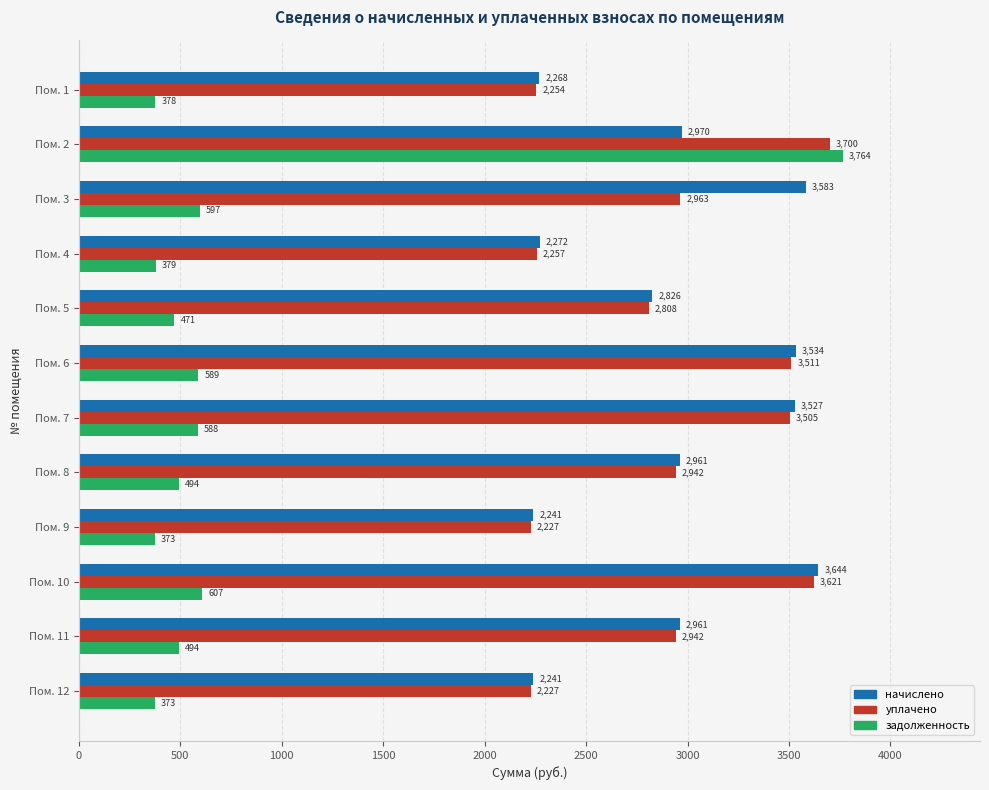

What is the difference between the second highest and minimum values in the уплачено series?

1394.7